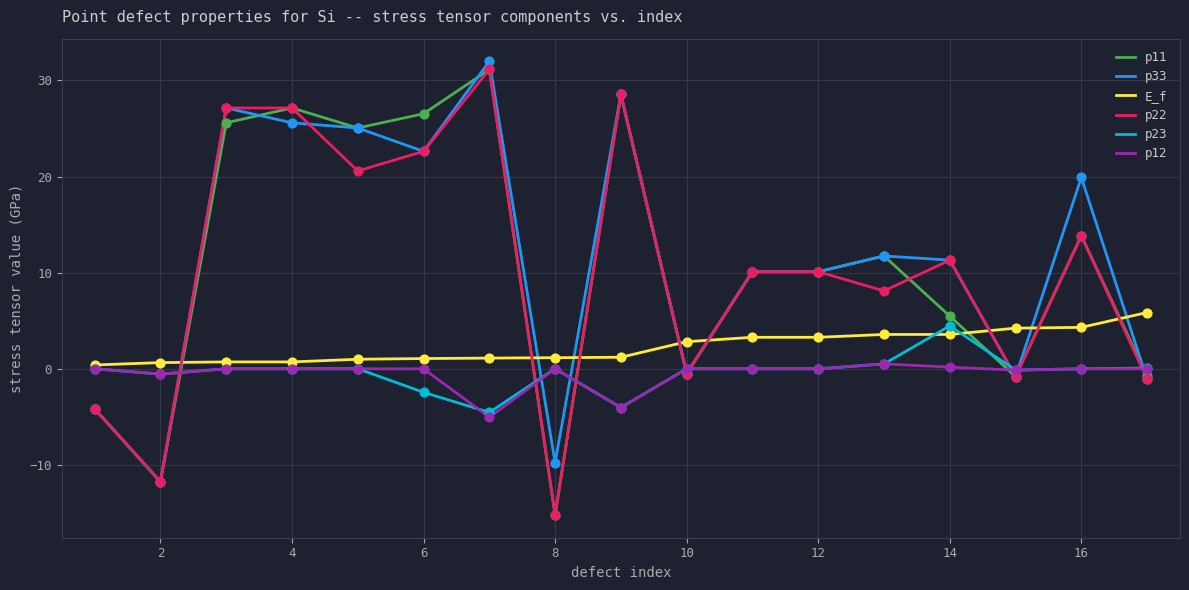

Which series has the largest total across all categories?

p33